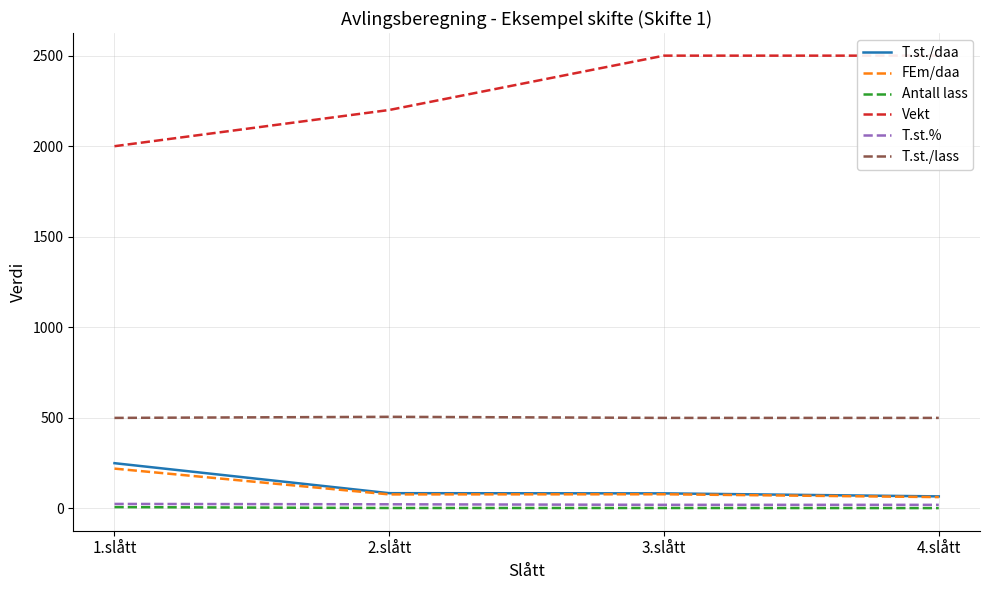

Does the chart have visible grid lines?

Yes